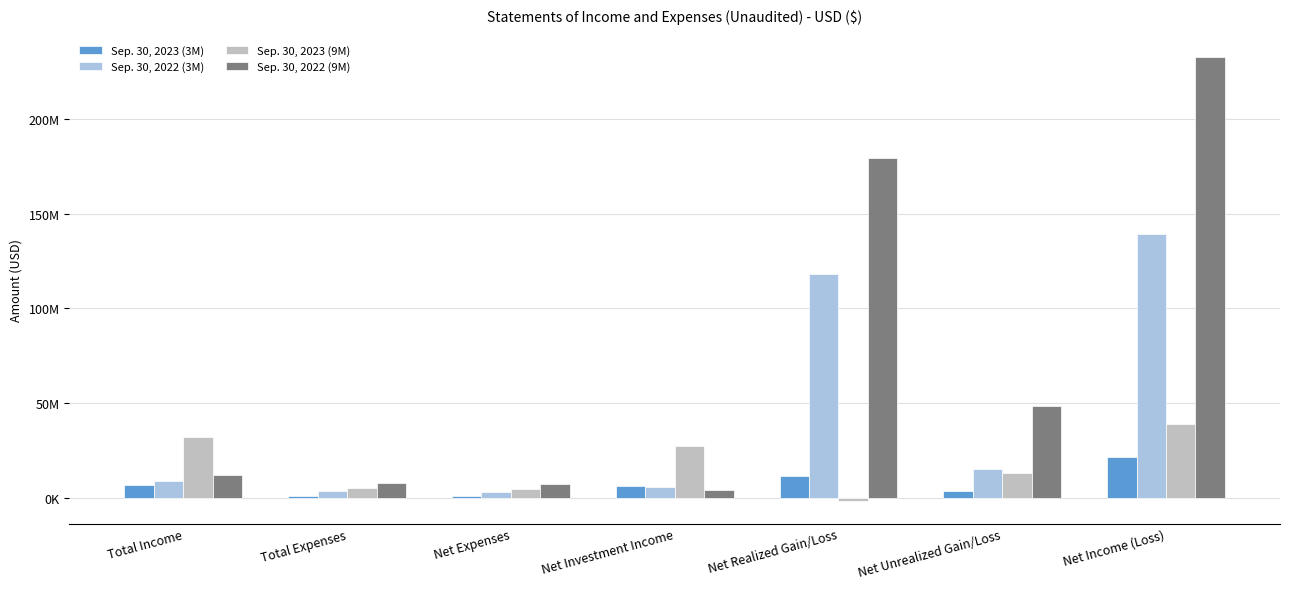

What are all the series names shown in the legend?

Sep. 30, 2023 (3M), Sep. 30, 2022 (3M), Sep. 30, 2023 (9M), Sep. 30, 2022 (9M)